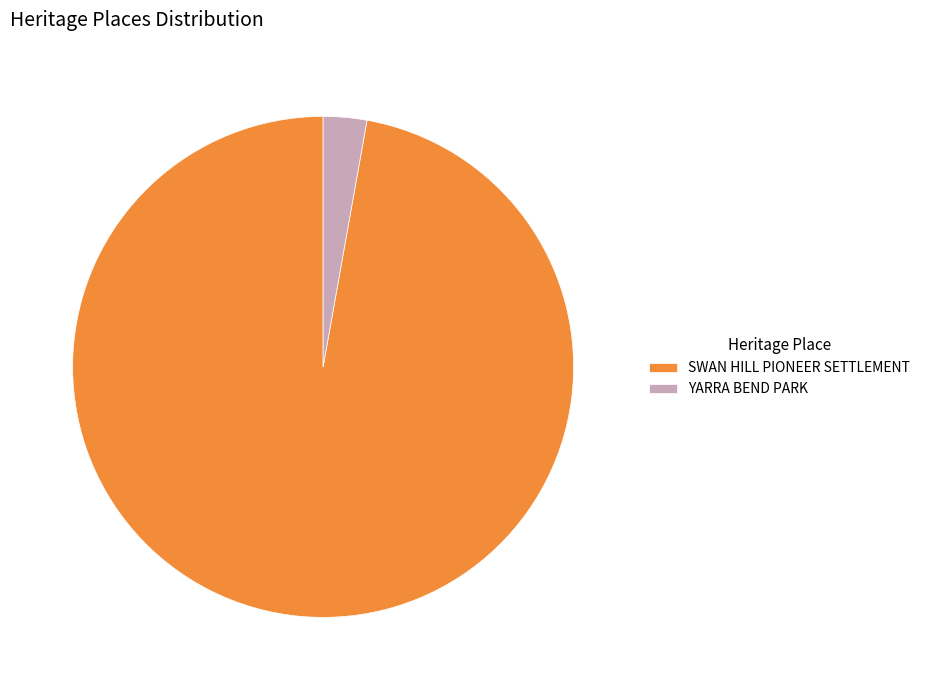

Count the number of slices in the pie.

2